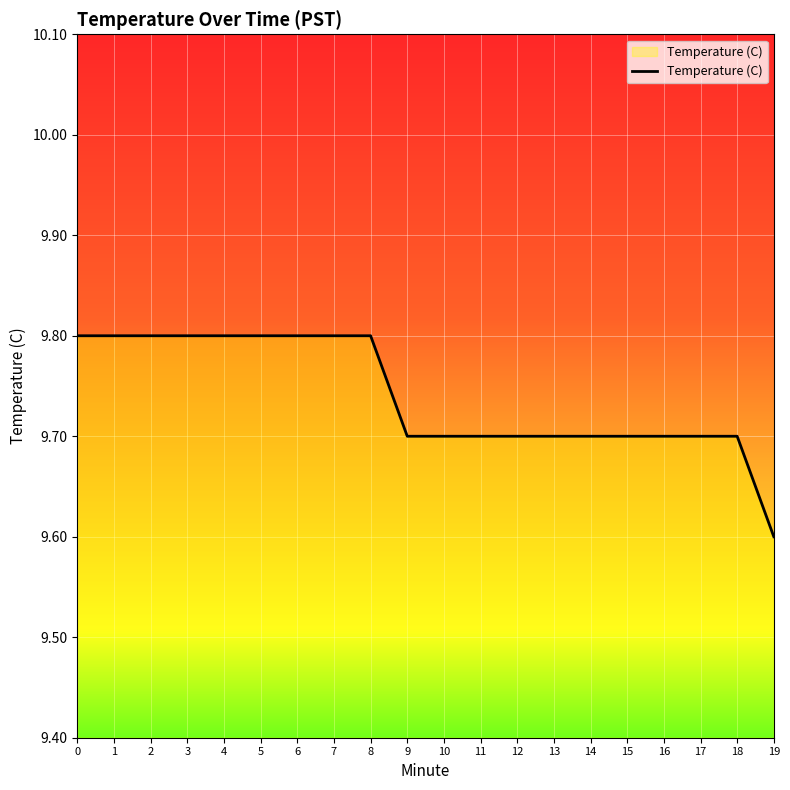

Which has a higher value, 7 or 17?

7